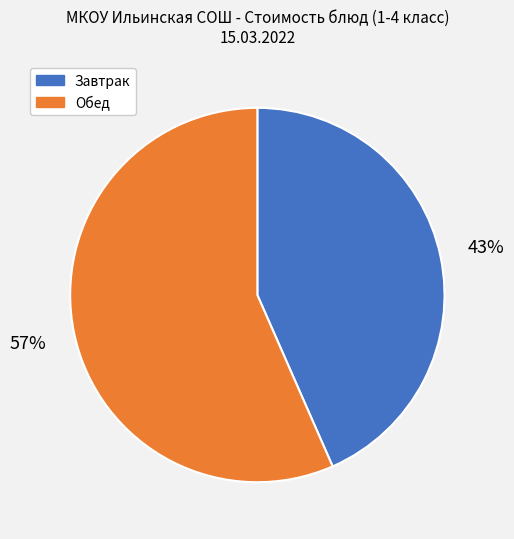

Does any single category account for the majority?

Yes